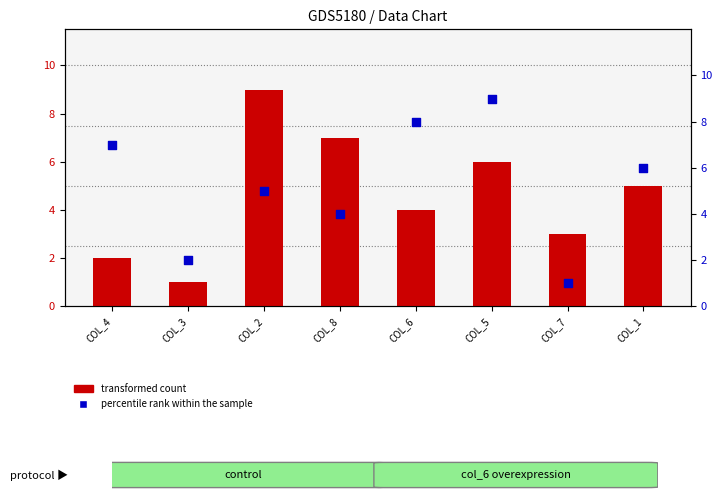

Which series contains the lowest Y value?

transformed count